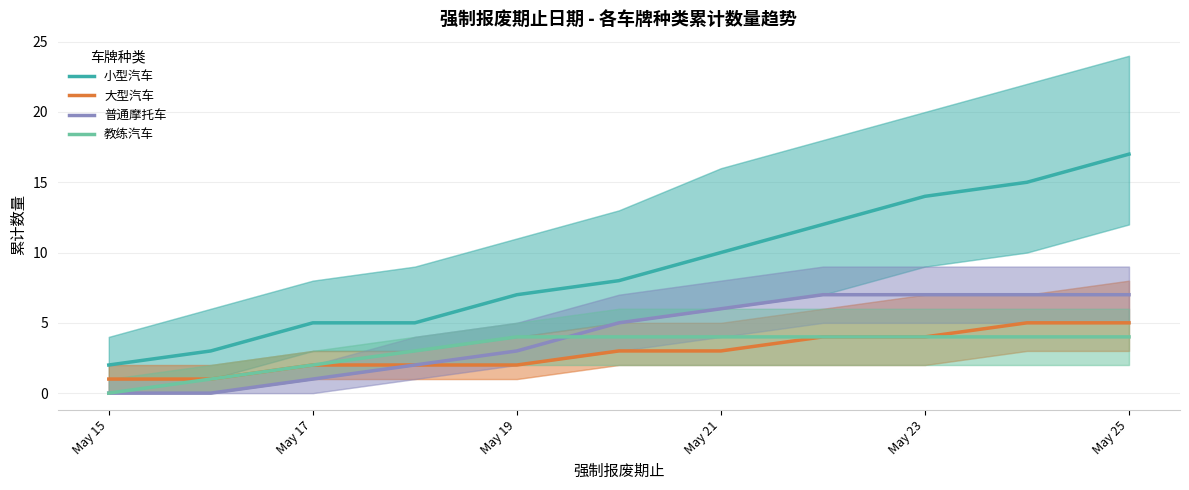

Reading left to right, transcribe all the data shown in this chart.

小型汽车: 2	3	5	5	7	8	10	12	14	15	17
大型汽车: 1	1	2	2	2	3	3	4	4	5	5
普通摩托车: 0	0	1	2	3	5	6	7	7	7	7
教练汽车: 0	1	2	3	4	4	4	4	4	4	4